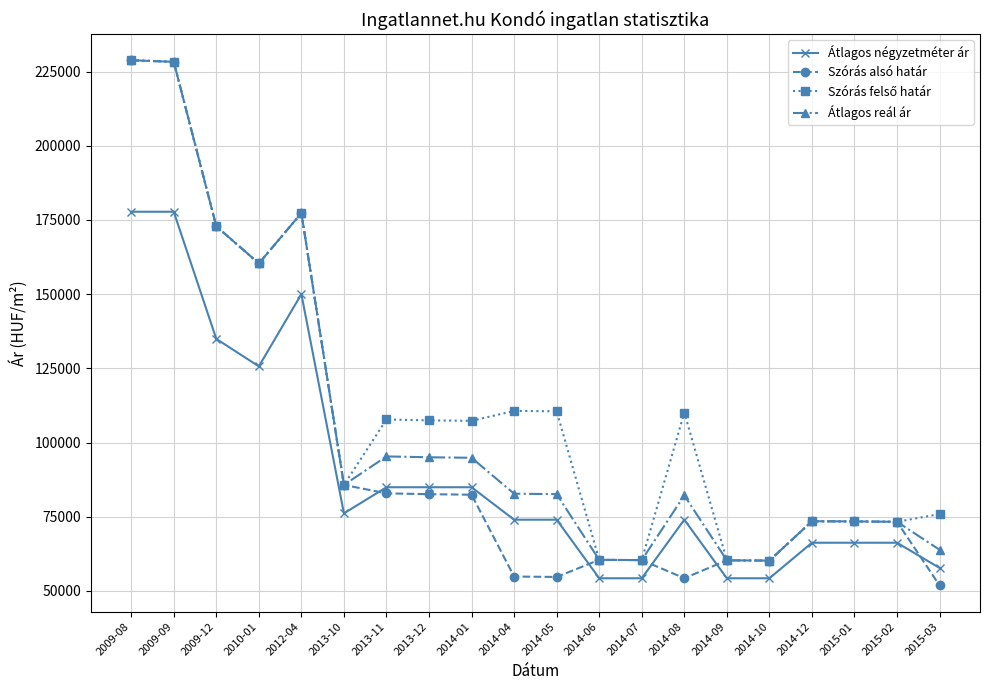

Where does the Átlagos négyzetméter ár series first go above 74017?

2009-08